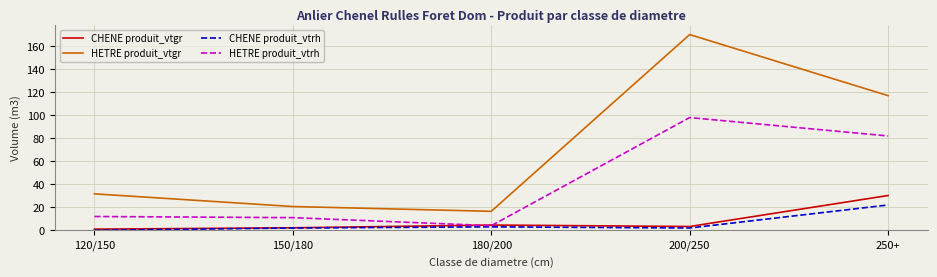

How many distinct data groups are displayed?

4